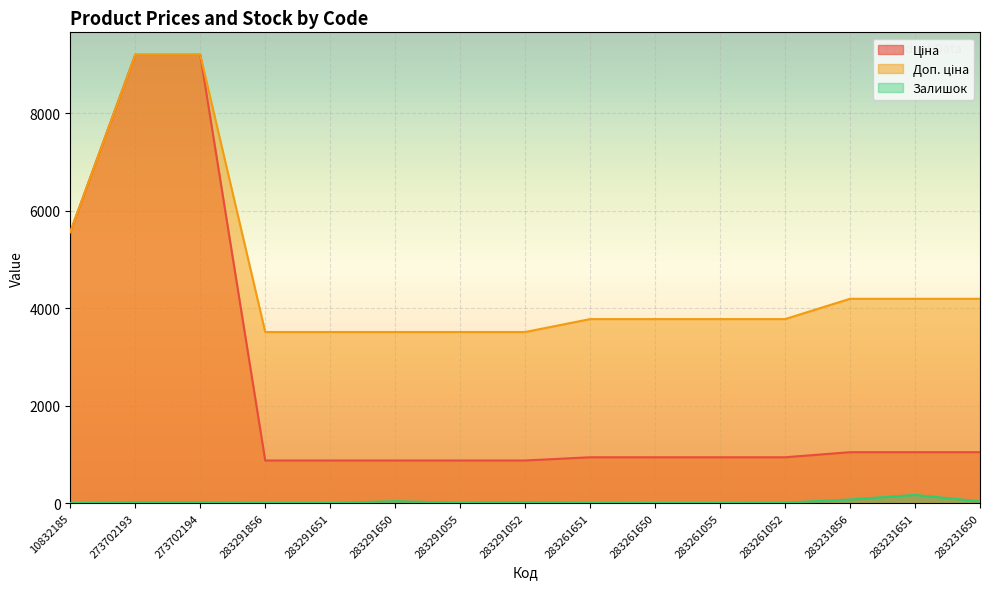

How many values in the Залишок series are below 13?

7